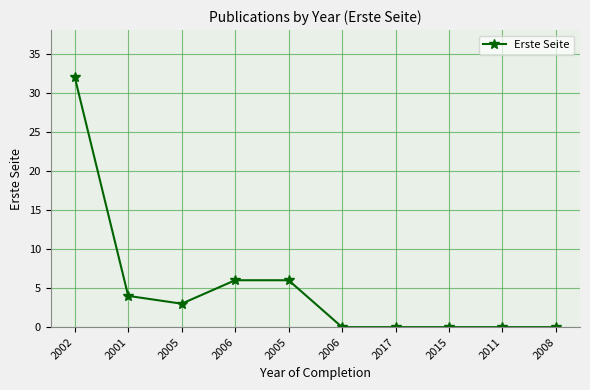

What is the value of the 5th point from the left?

3